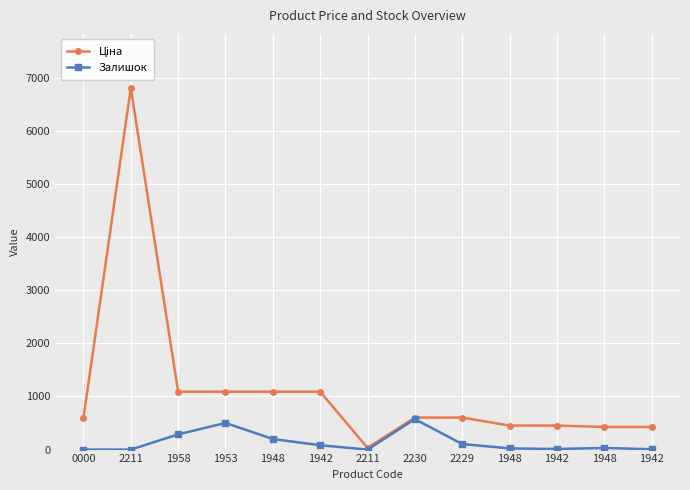

The value of Ціна at 1942 is 683.3. True or false?

False